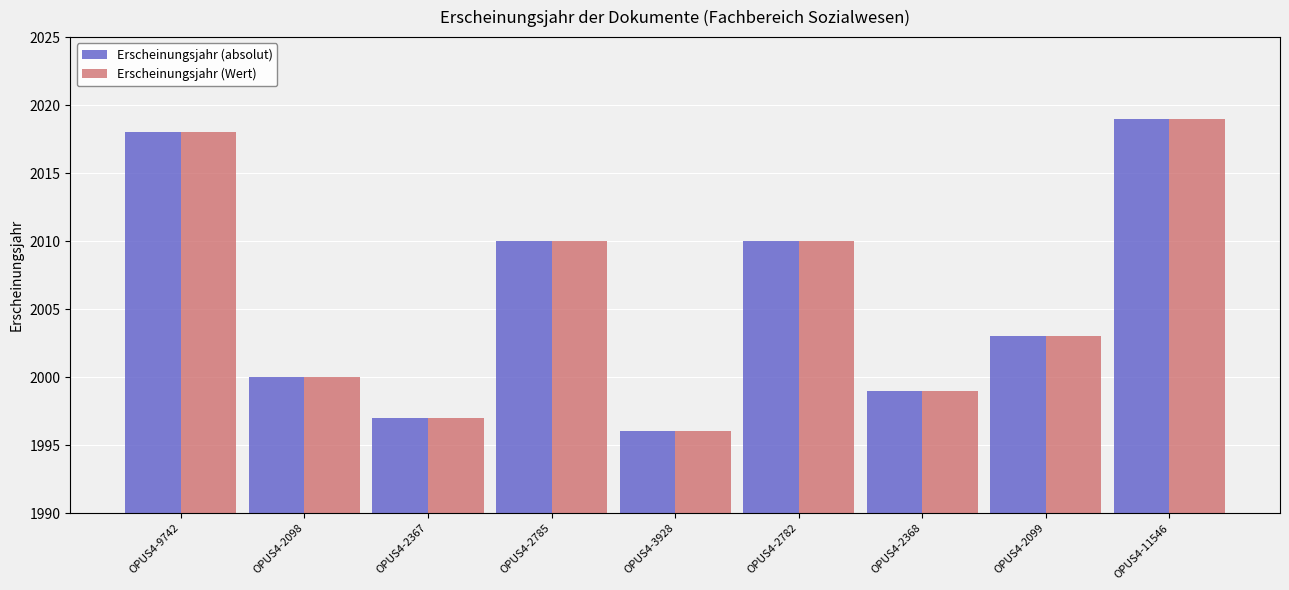

Reading right to left, extract all data points from this chart.

Erscheinungsjahr (absolut): 2019	2003	1999	2010	1996	2010	1997	2000	2018
Erscheinungsjahr (Wert): 2019	2003	1999	2010	1996	2010	1997	2000	2018